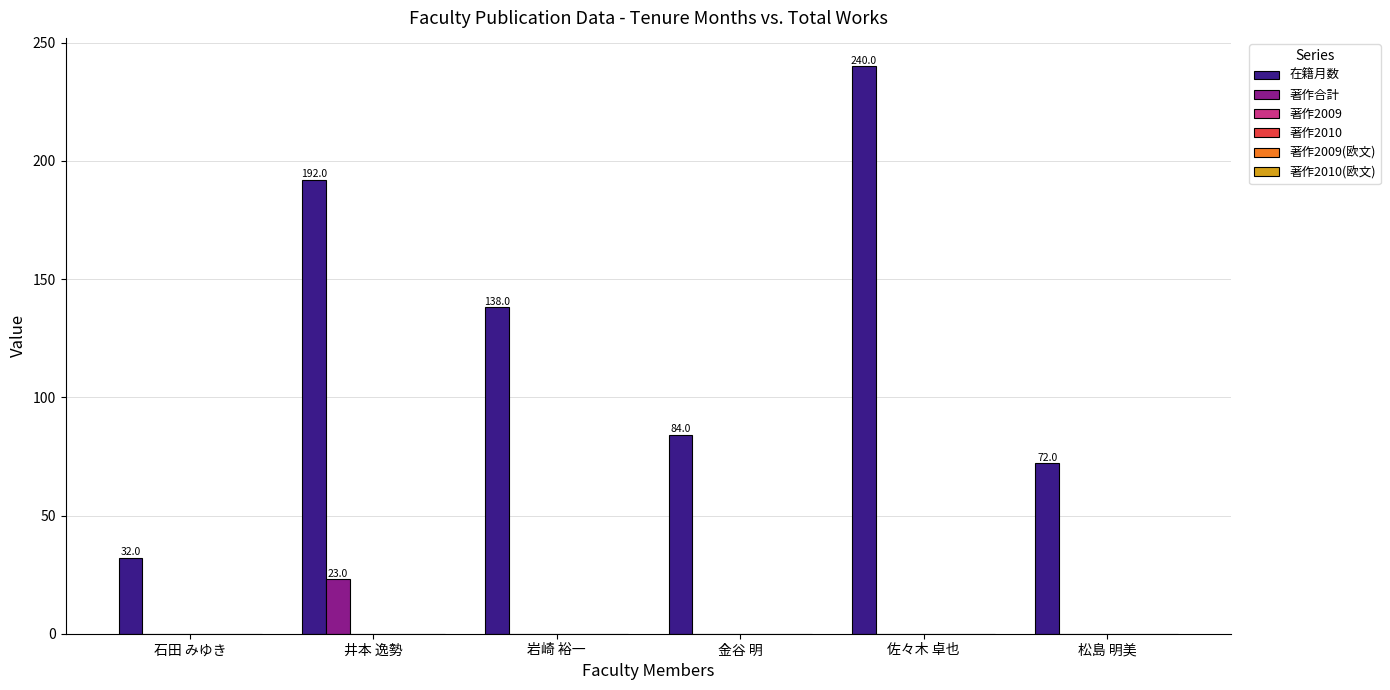

What is the sum of all 在籍月数 values?

758